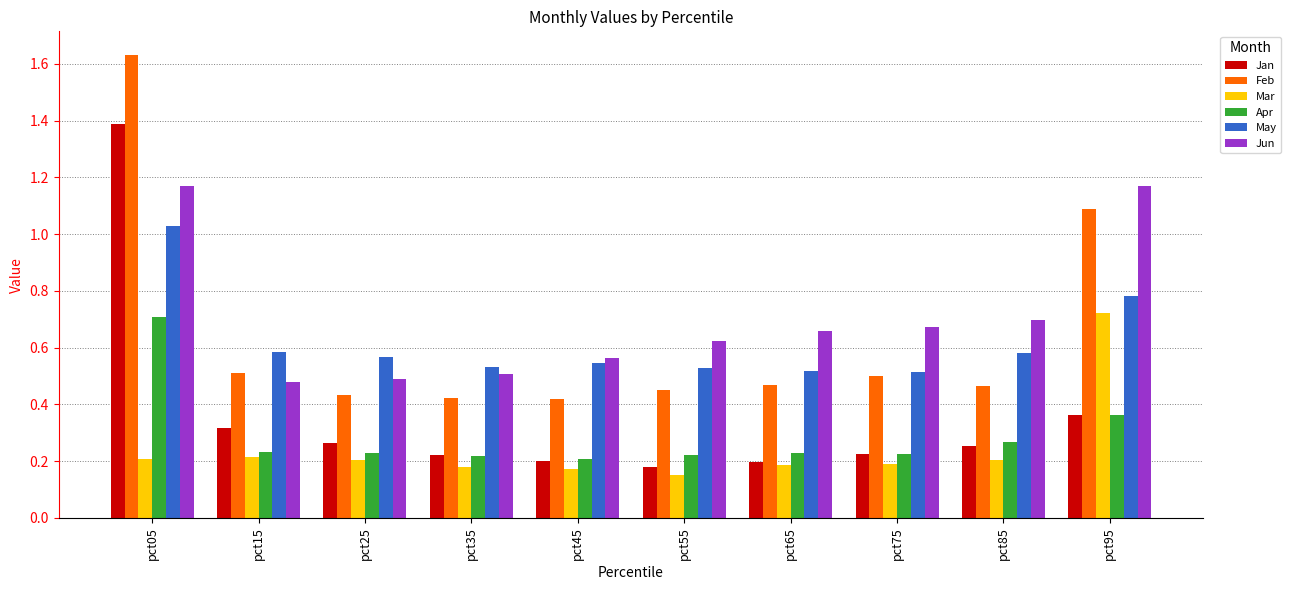

The value of May at pct55 is 0.5. True or false?

True